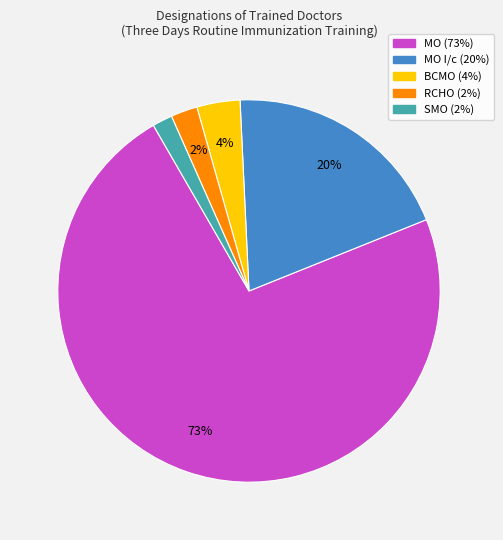

Does any single category account for the majority?

Yes